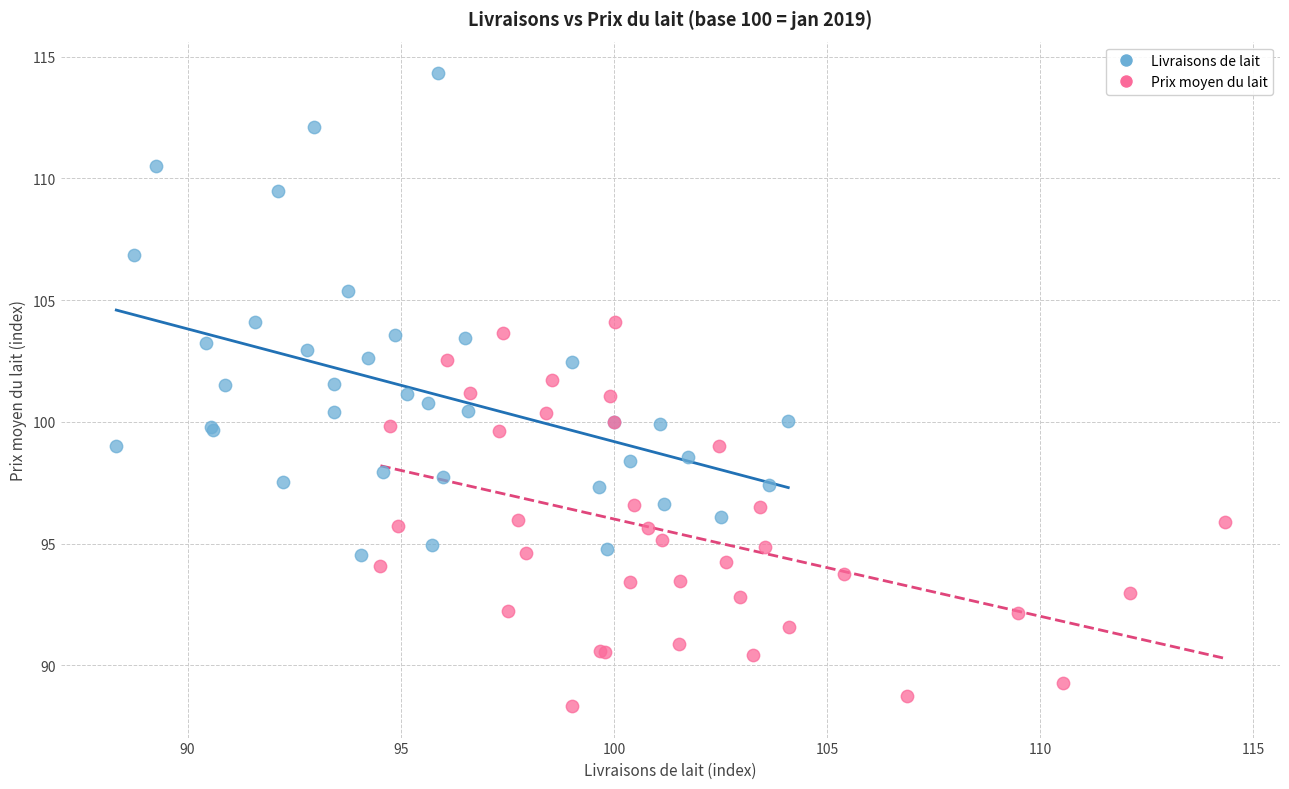

Which series has the largest Y range (max minus min)?

Livraisons de lait